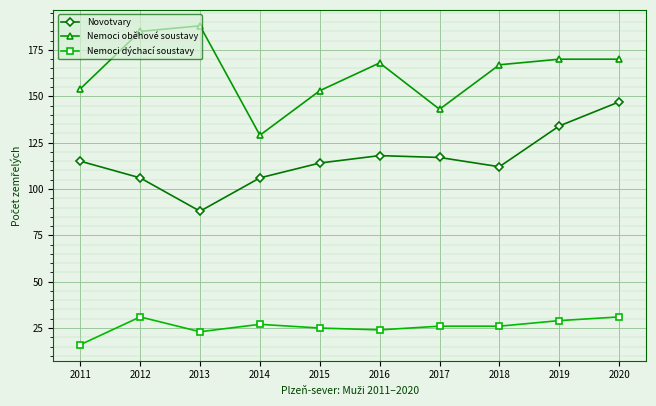

Is this an area chart (filled region under the line)?

No